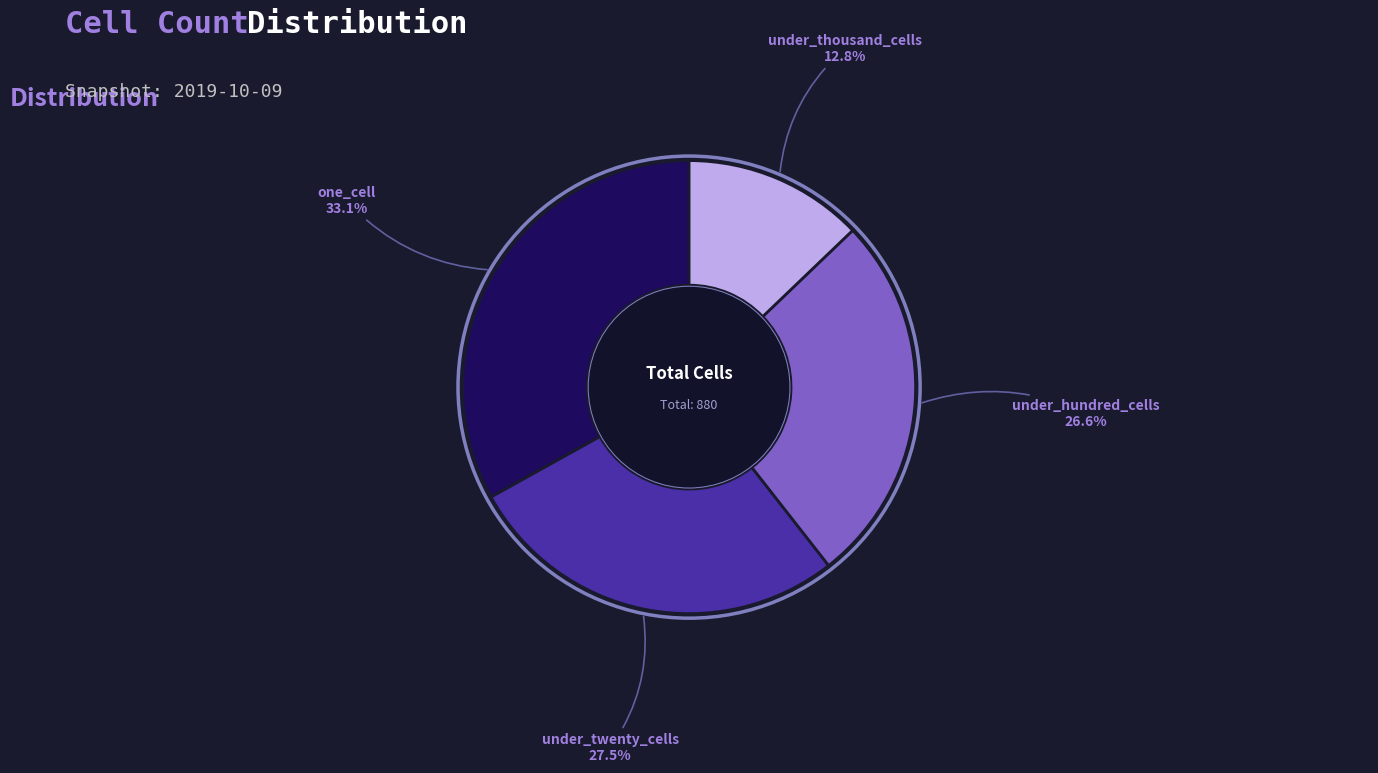

To the nearest percent, what is the difference between the under_twenty_cells and under_hundred_cells slice percentages?

1%